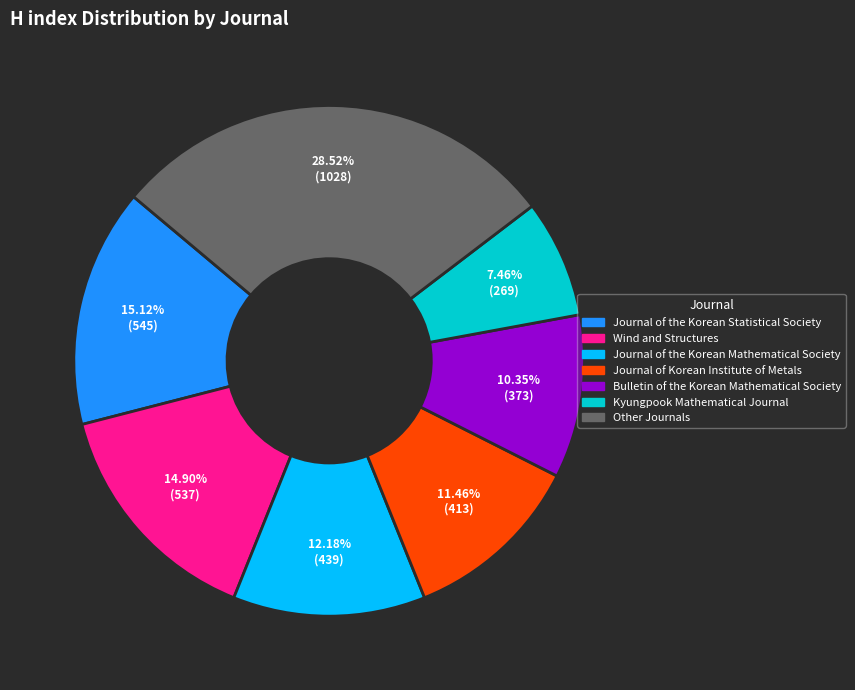

To the nearest percent, what is the difference between the largest and smallest slice percentages?

21%